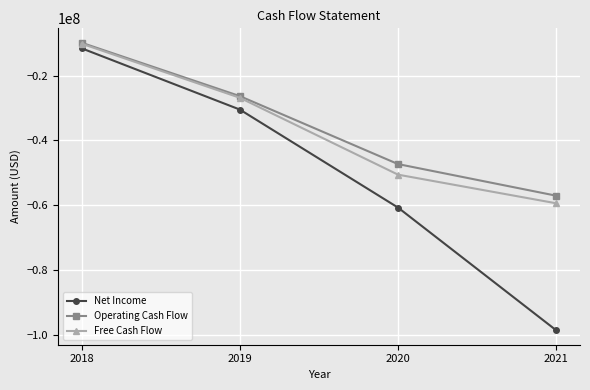

What is the value of the Net Income point at the 4th from the left?

-98591000